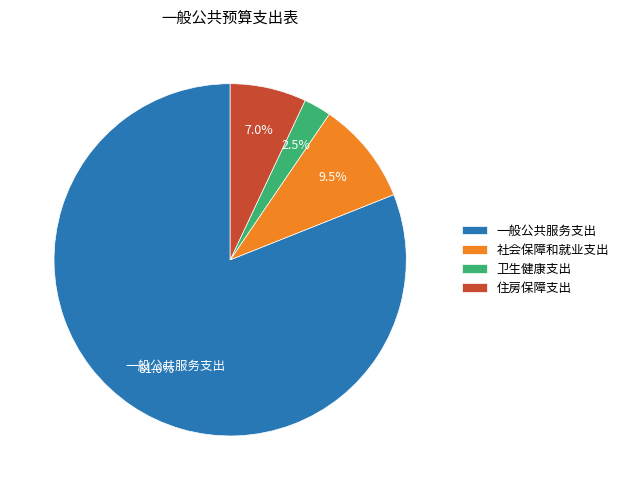

Which slice is the largest?

一般公共服务支出